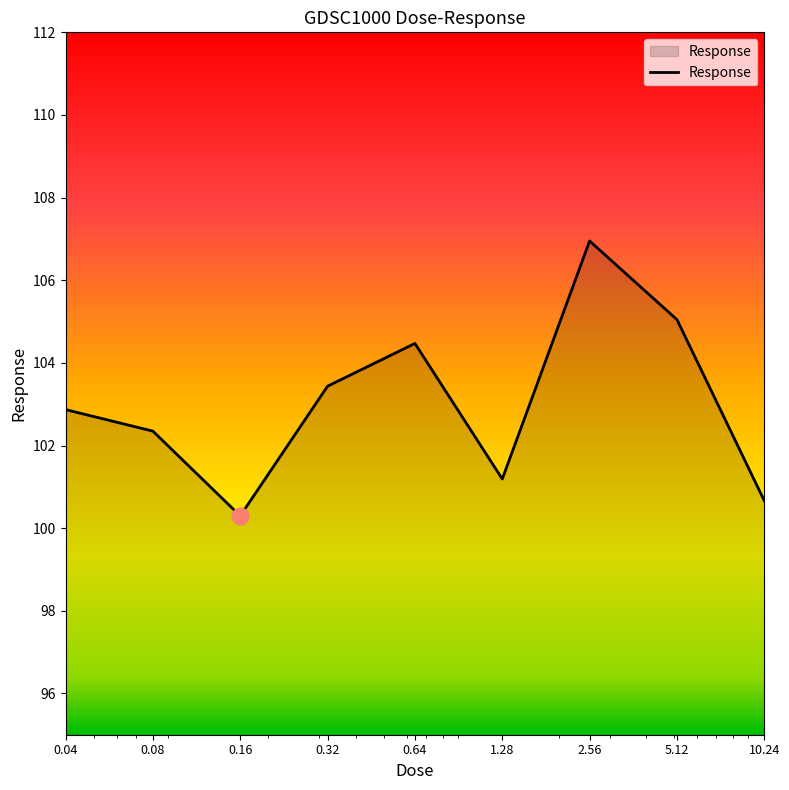

What is the maximum value shown in the chart?

107.0